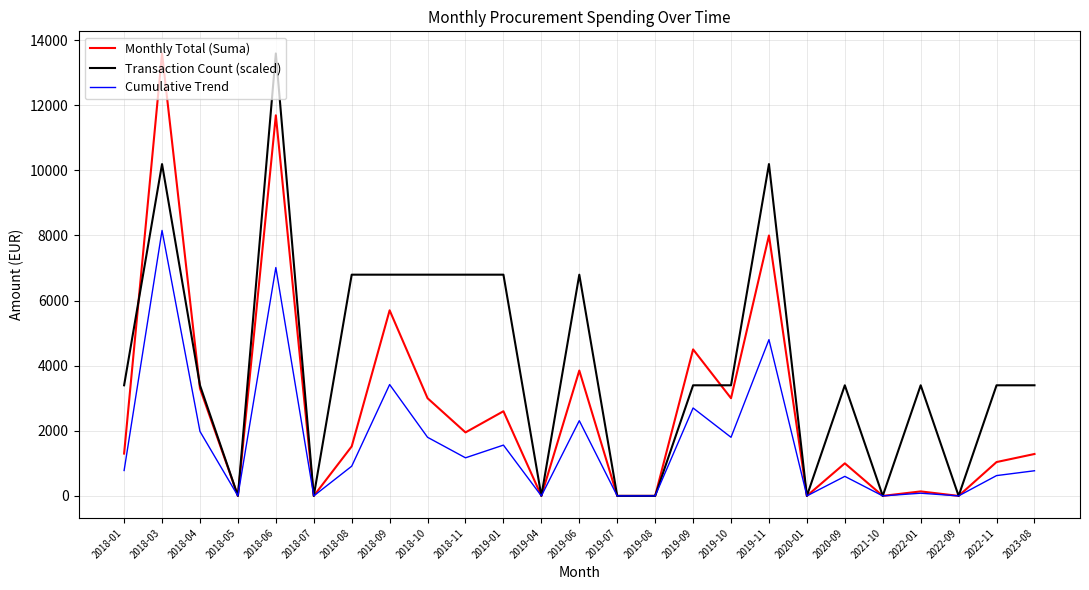

What is the difference between the maximum and minimum values in the Cumulative Trend series?

8154.0